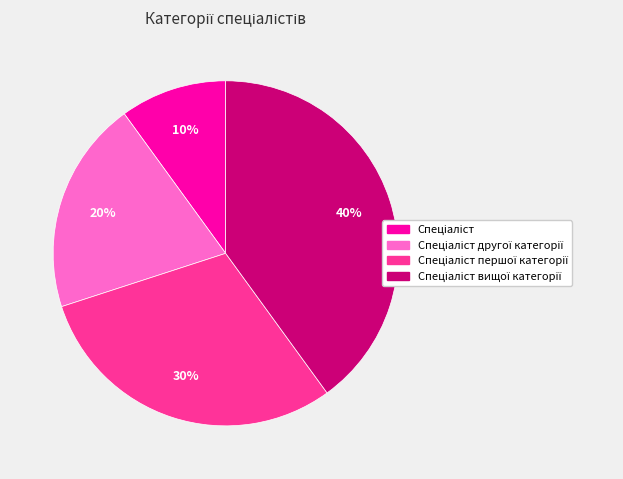

To the nearest percent, what is the average slice percentage?

25%